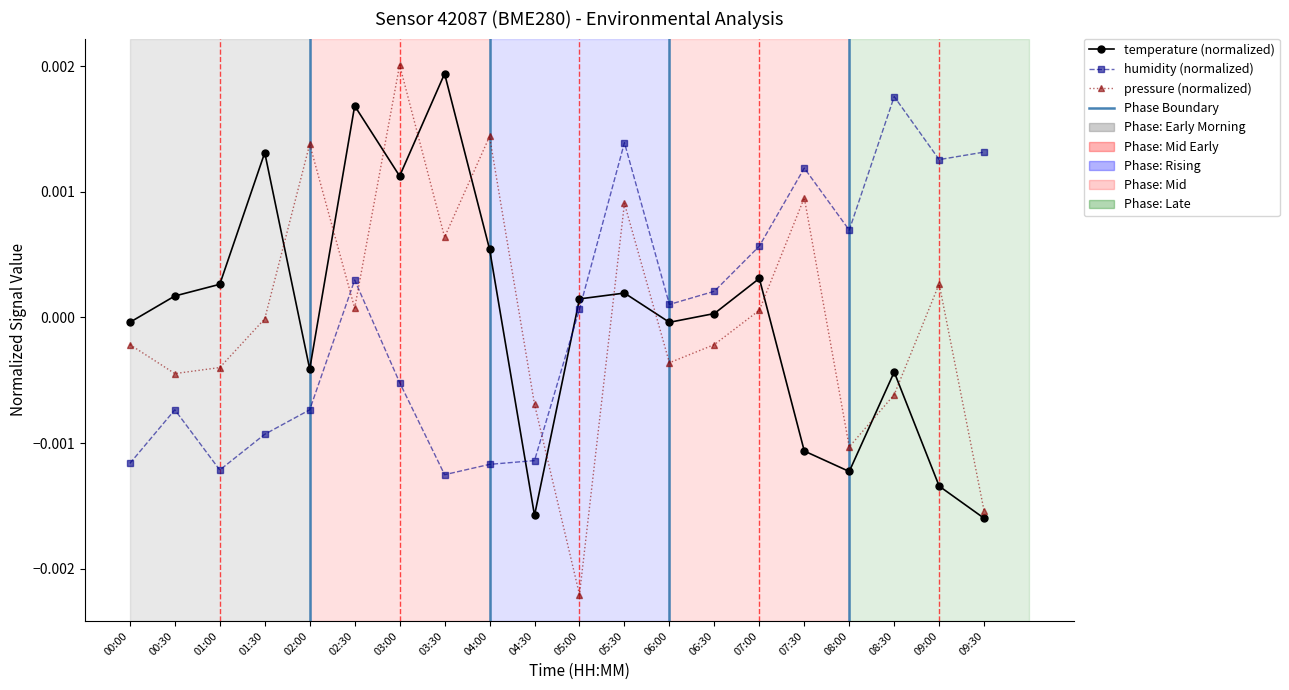

The humidity (normalized) series shows -0.0 at 04:00. True or false?

True